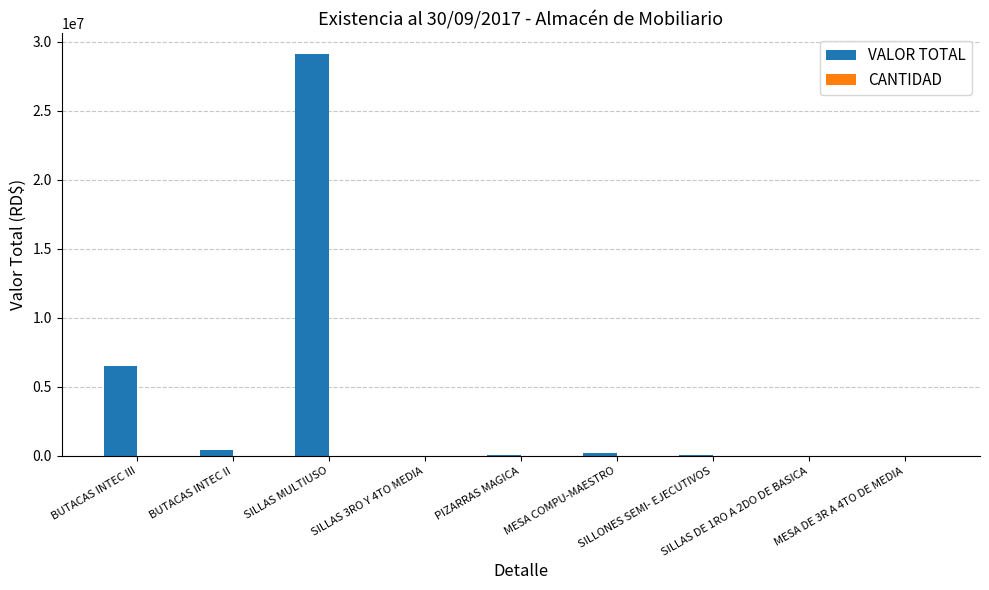

Which series has the largest total across all categories?

VALOR TOTAL